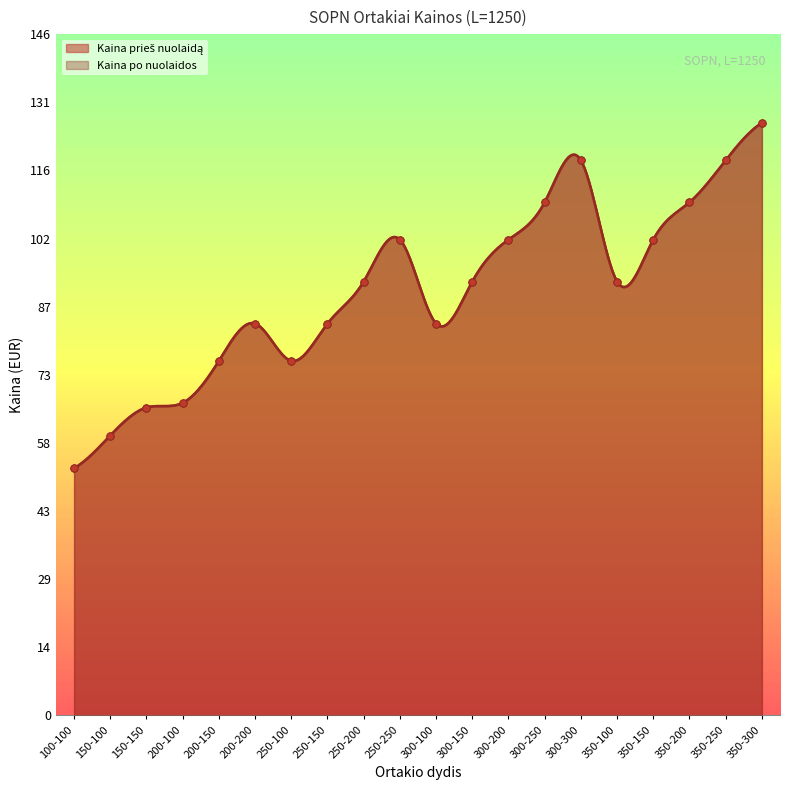

Which series reaches the maximum Y coordinate?

Kaina prieš nuolaidą